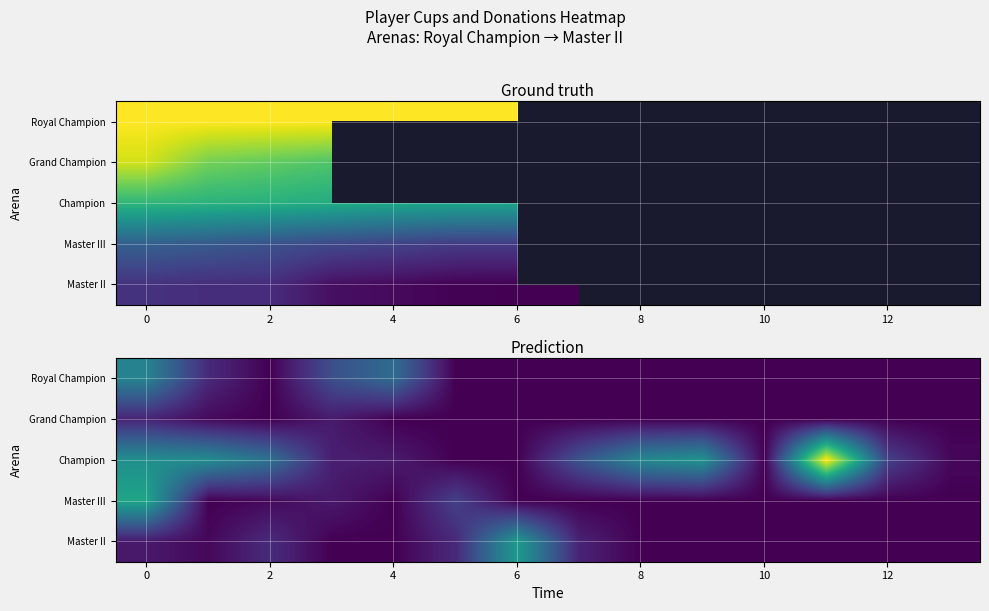

Count the number of categories in the chart.

14